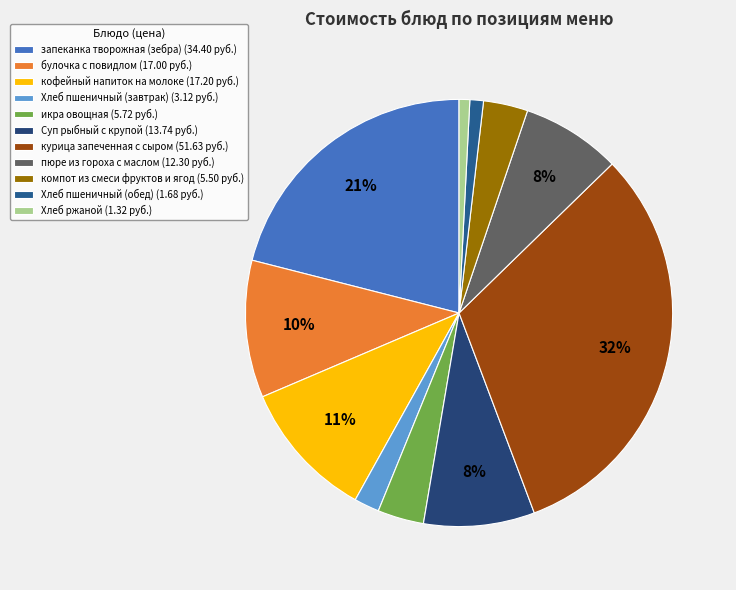

Is it true that Суп рыбный с крупой is 1% of the pie?

False